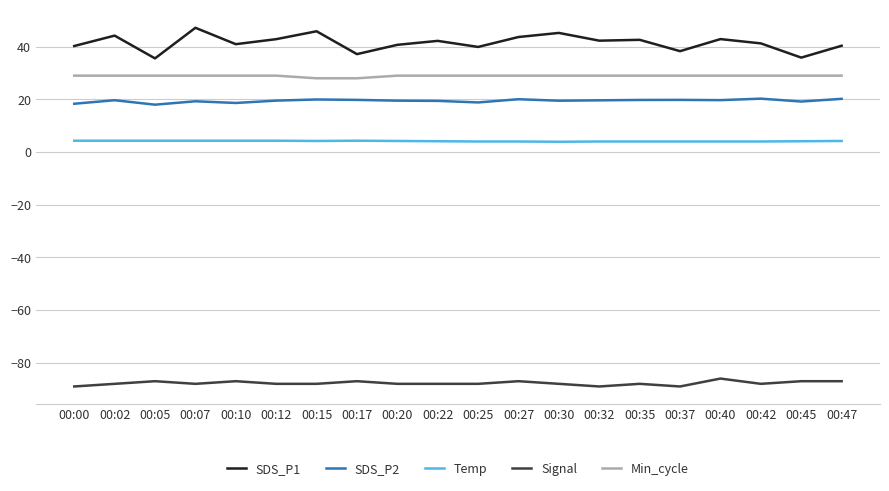

Is the value of SDS_P1 at 00:35 greater than the value of SDS_P2 at 00:10?

Yes